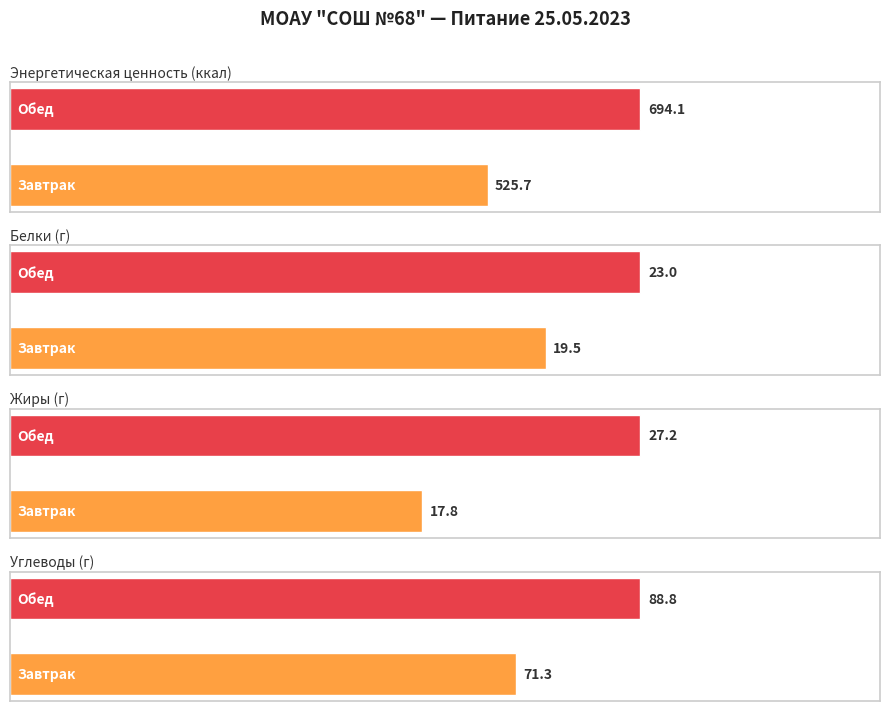

List the series in order of their overall mean, highest first.

Обед, Завтрак